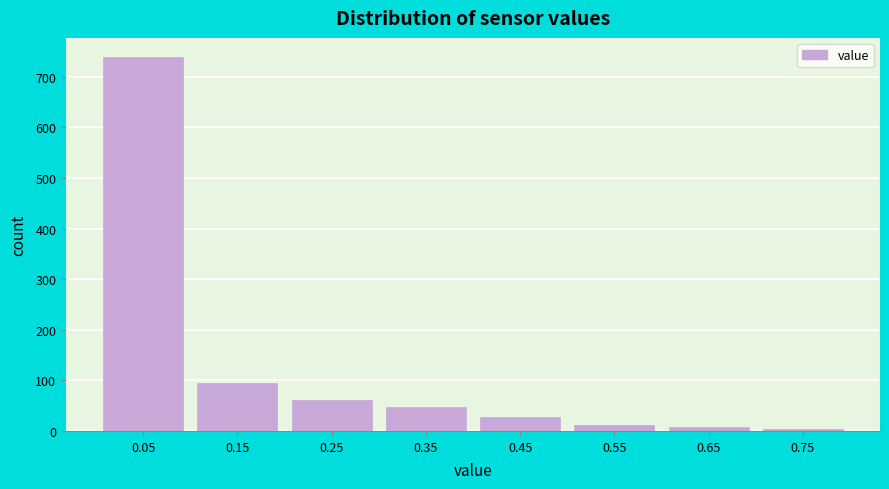

Reading right to left, what are all the values shown in this chart?

0.75=3	0.65=7	0.55=12	0.45=28	0.35=47	0.25=62	0.15=95	0.05=740